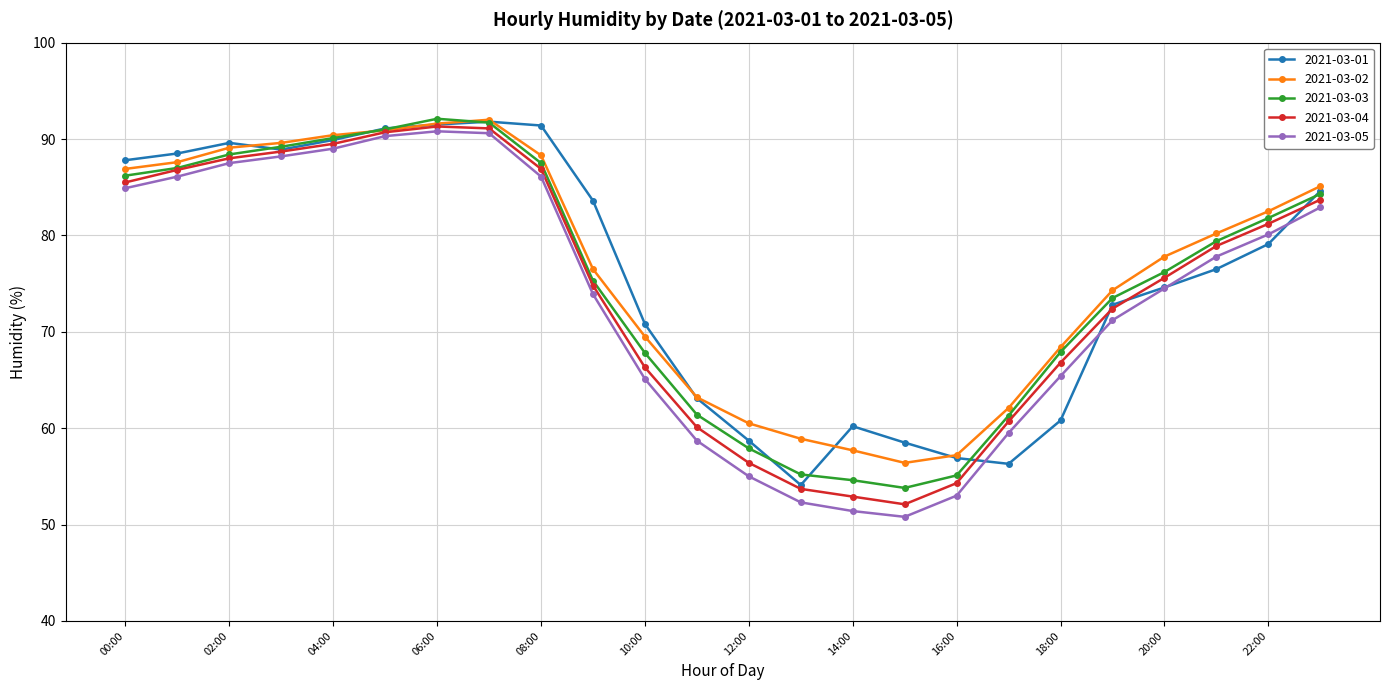

What is the minimum value for 2021-03-01?

54.1